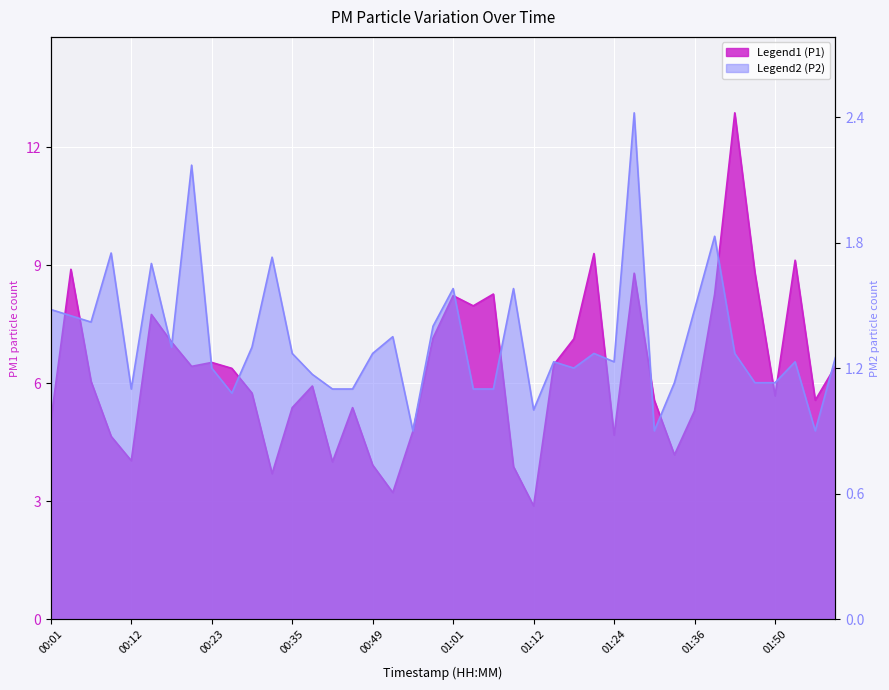

Where is the first local minimum for P1?

00:12